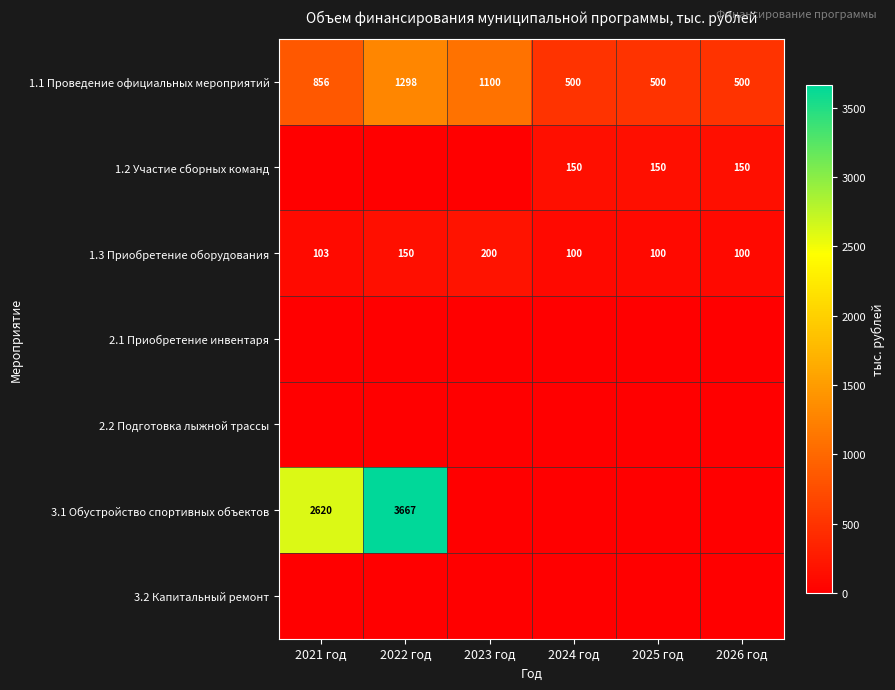

What is the difference between the second highest and second lowest values in the 1.3 Приобретение оборудования series?

50